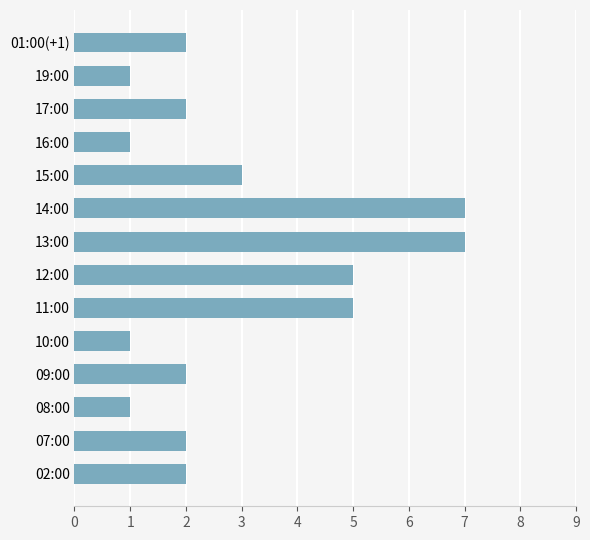

The value at 14:00 is 7. True or false?

True